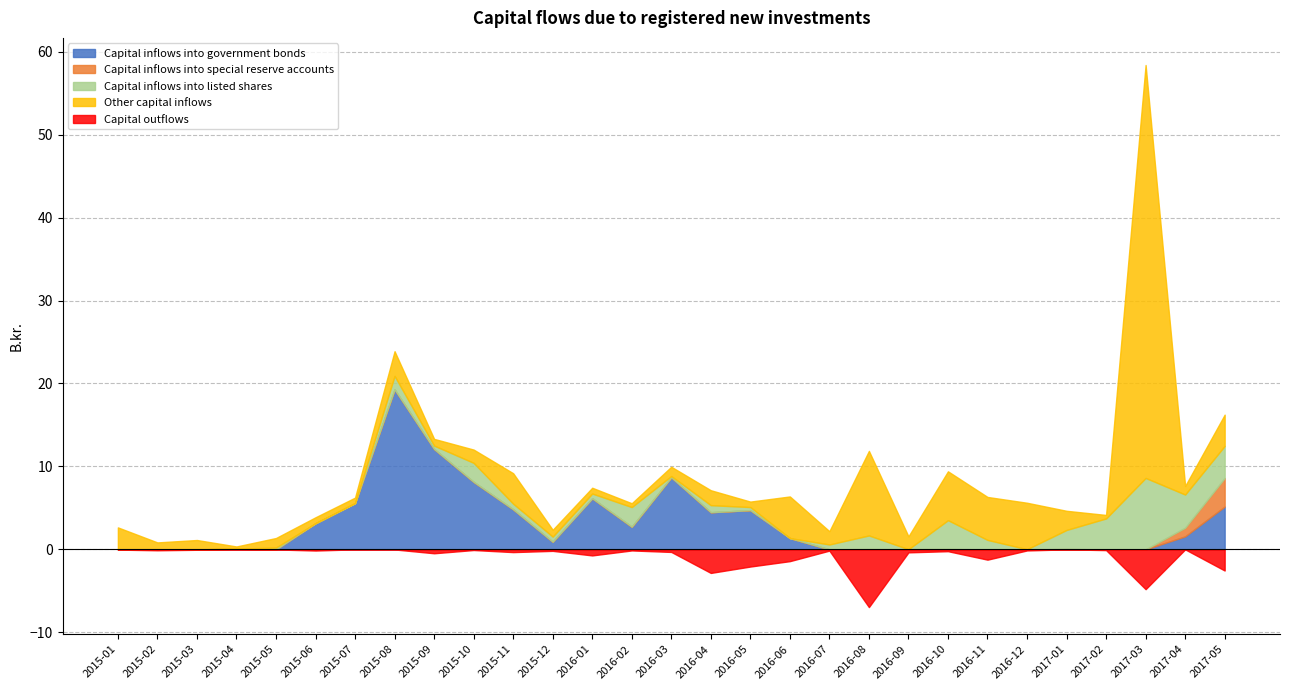

How many series are shown in this chart?

5